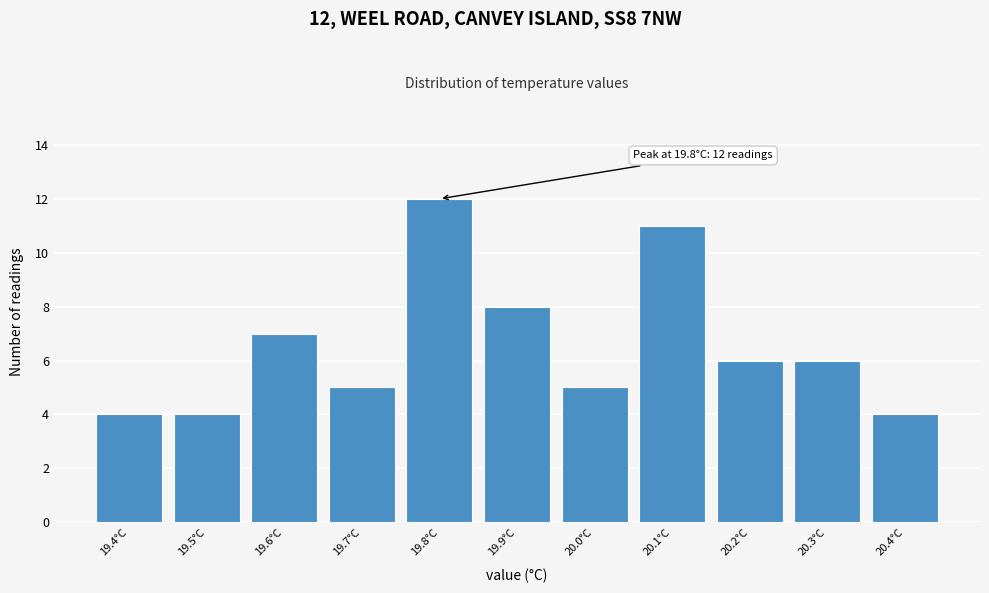

Which range on the x-axis has the tallest bar?

19.75 to 19.85